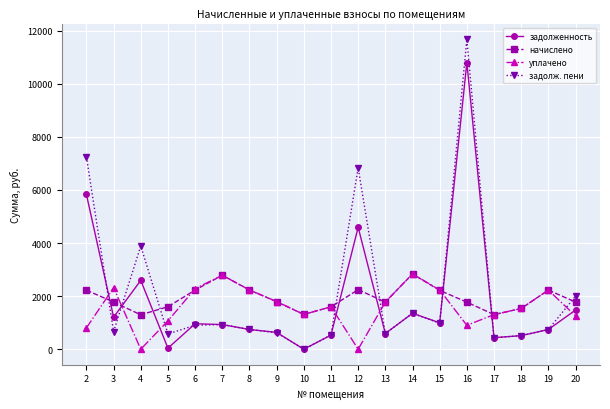

Which series has the widest spread of values?

задолж. пени